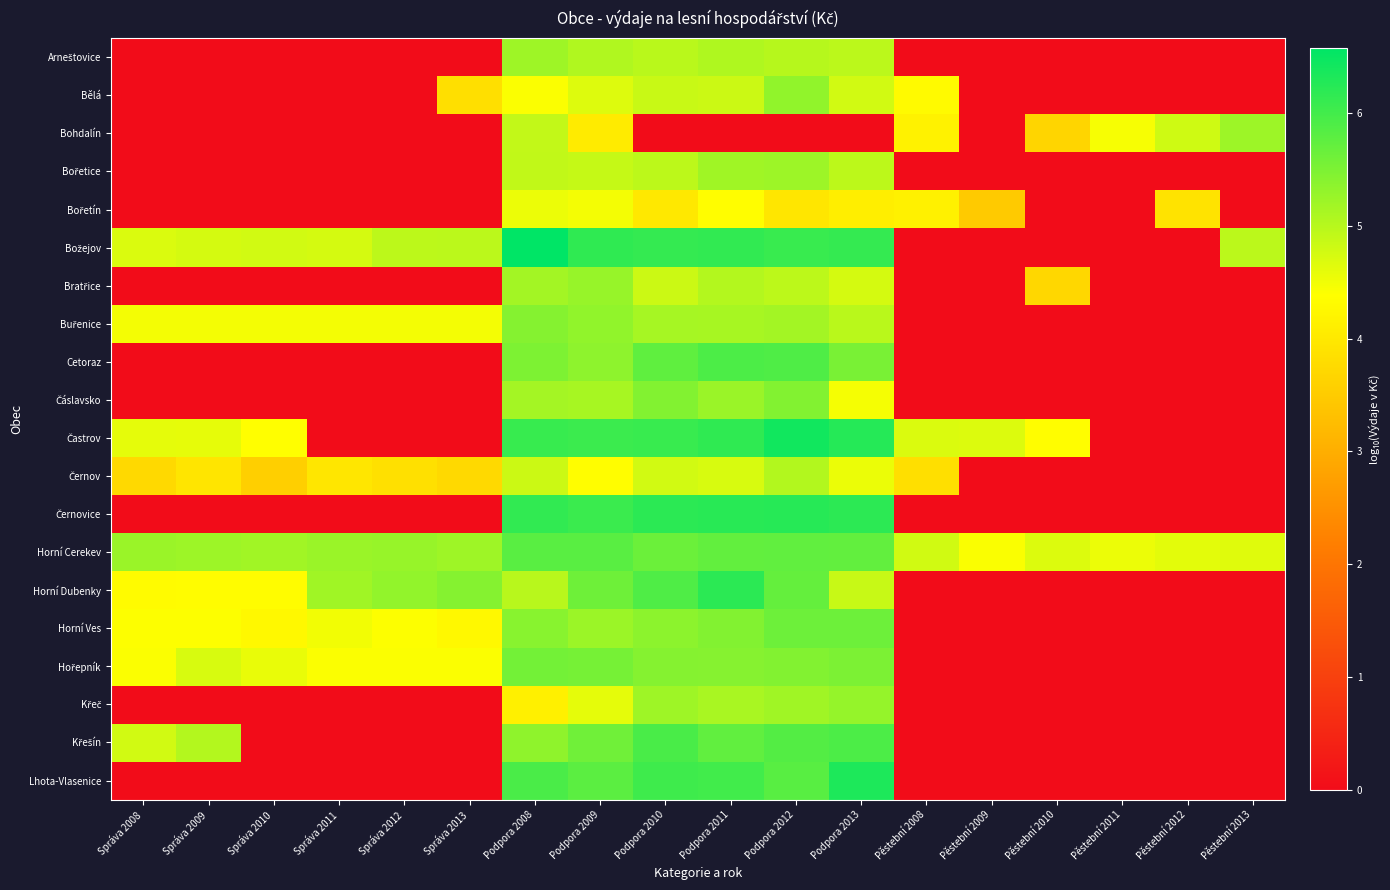

Between Správa 2009 and Podpora 2012, which series saw the biggest shift?

Černovice